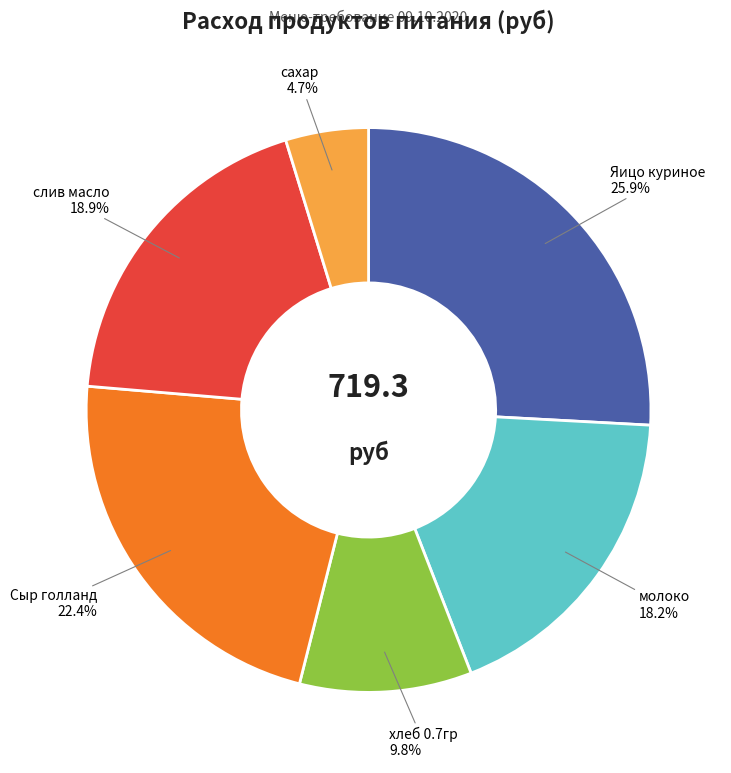

Between хлеб 0.7гр and сахар, which is larger?

хлеб 0.7гр